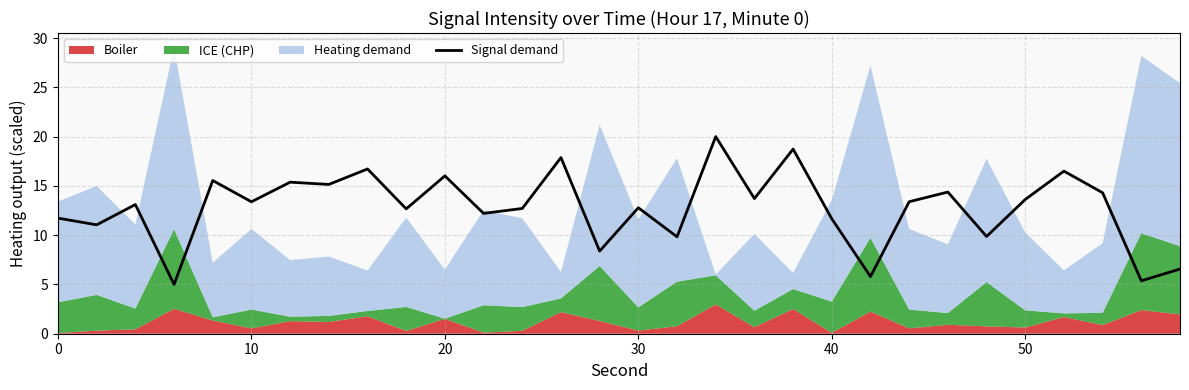

What is the average value?

12.8